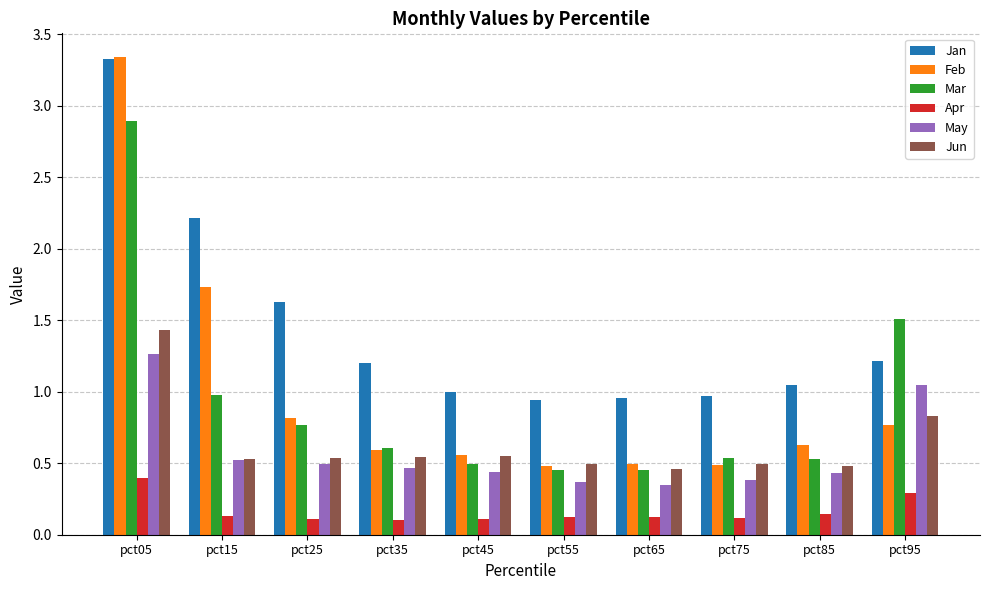

At which category is the sum across all series the highest?

pct05